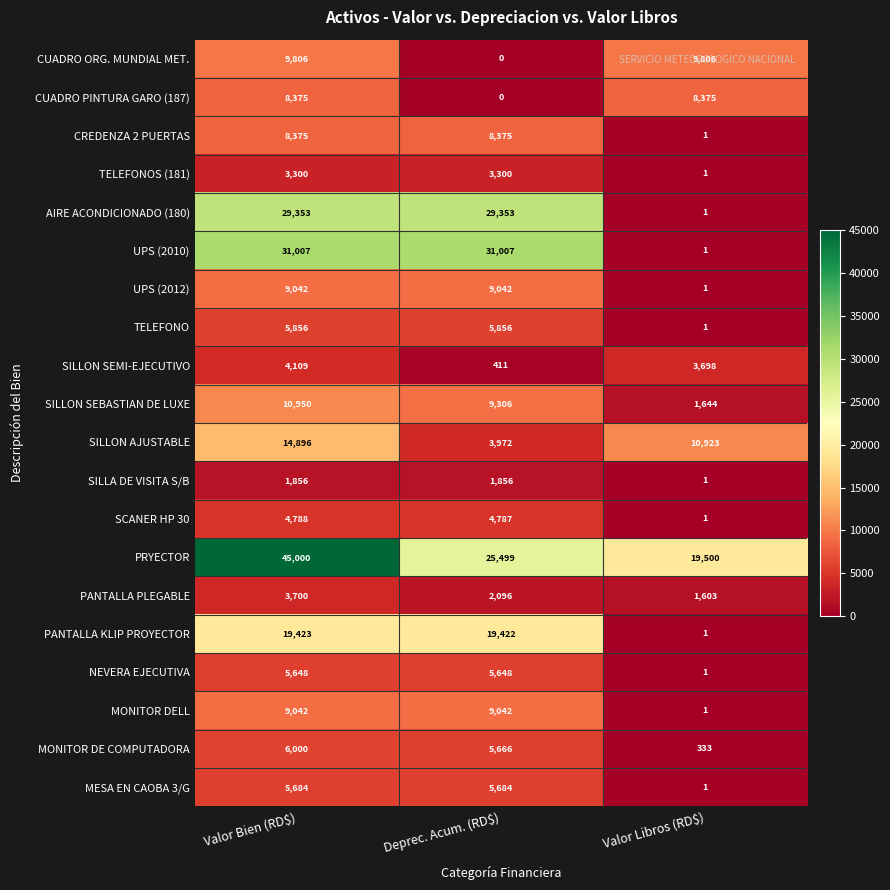

The SILLON SEMI-EJECUTIVO series shows 671 at Deprec. Acum. (RD$). True or false?

False